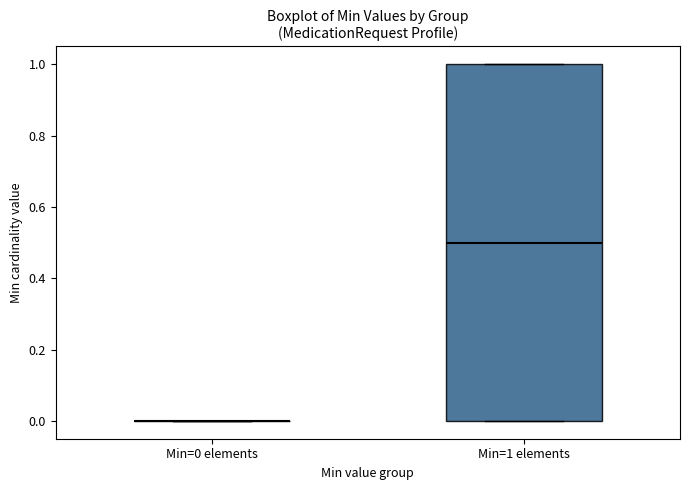

Reading left to right, transcribe this box plot: for each box, give where its median line is, the range the box spans, and where its two whiskers end, as read against the y-axis. The values are not printed on the chart, so give them approximately, as read against the axis.

Min=0 elements: box collapsed to a line at 0.0, whiskers 0.0 to 0.0
Min=1 elements: median 0.5, box 0.0 to 1.0, whiskers 0.0 to 1.0